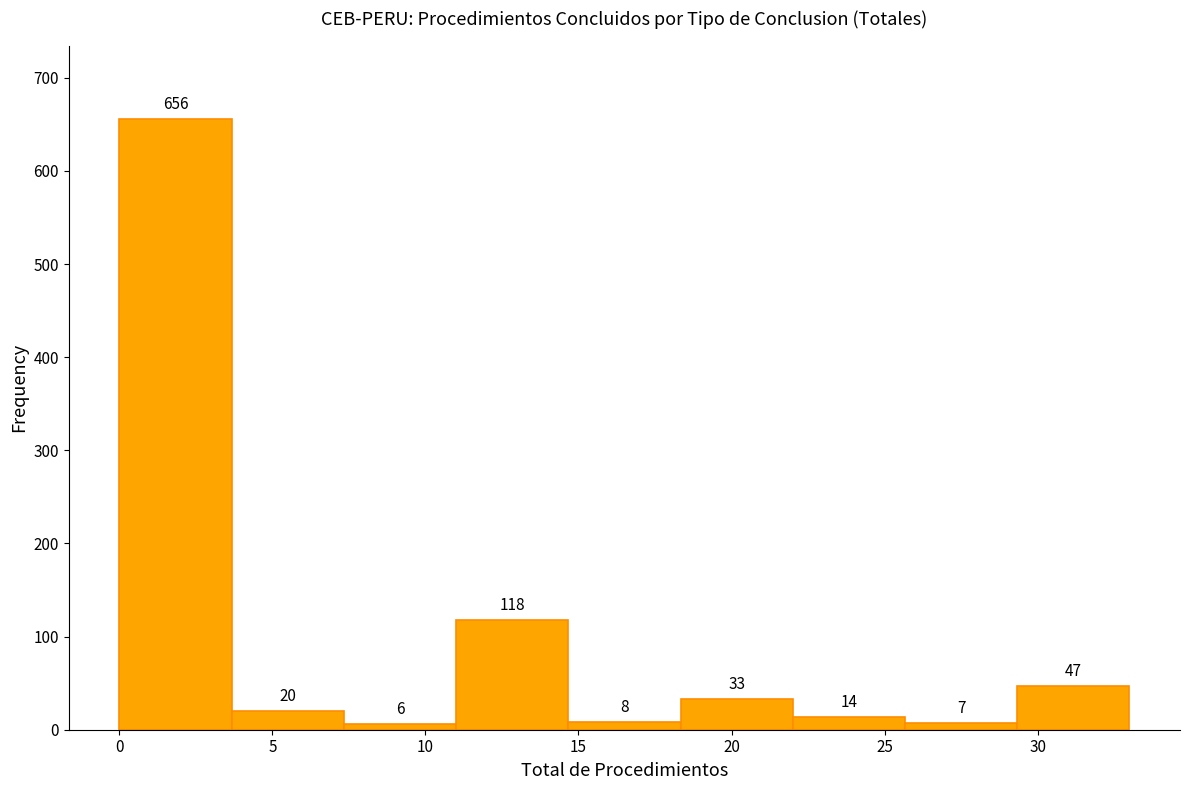

How tall is the bar that spans 25.5 to 29.5 on the x-axis? The bar edges are not printed on the chart, so give them approximately, as read against the axis.

7